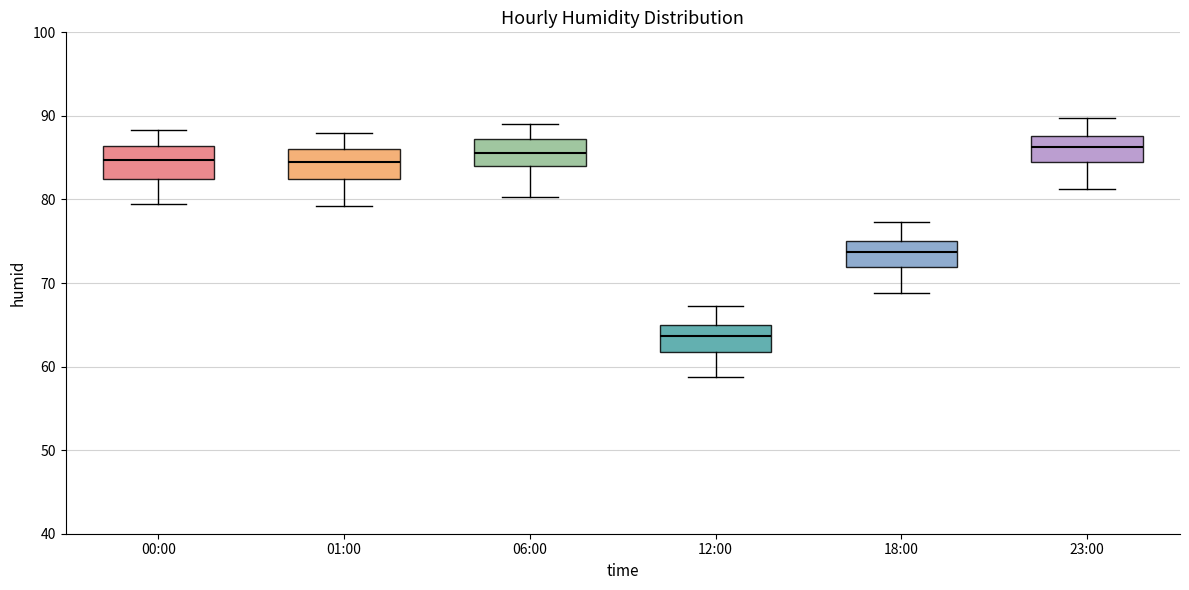

Reading left to right, transcribe this box plot: for each box, give where its median line is, the range the box spans, and where its two whiskers end, as read against the y-axis. The values are not printed on the chart, so give them approximately, as read against the axis.

00:00: median 85, box 82 to 86, whiskers 80 to 88
01:00: median 84, box 83 to 86, whiskers 79 to 88
06:00: median 86, box 84 to 87, whiskers 80 to 89
12:00: median 64, box 62 to 65, whiskers 59 to 67
18:00: median 74, box 72 to 75, whiskers 69 to 77
23:00: median 86, box 84 to 88, whiskers 81 to 90